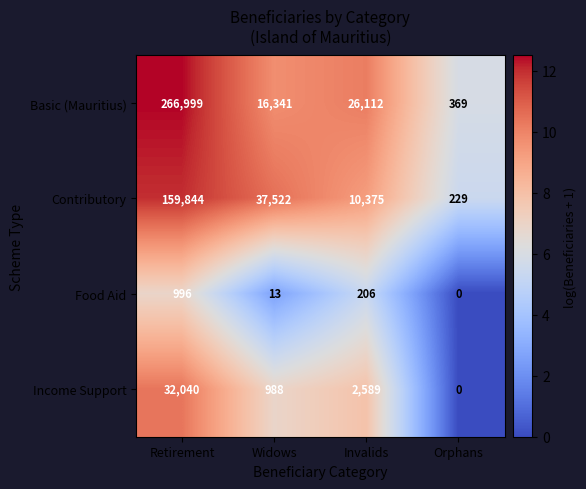

At which label is Income Support closest to 16020?

Invalids